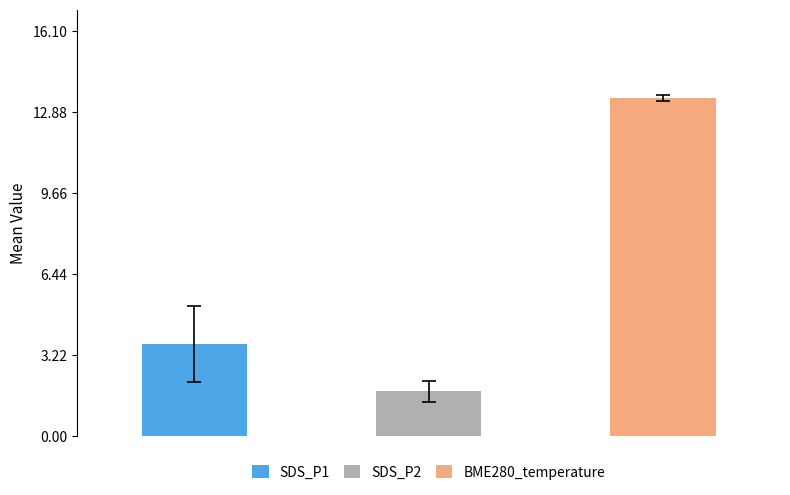

What is the average value of the SDS_P2 series?

1.8